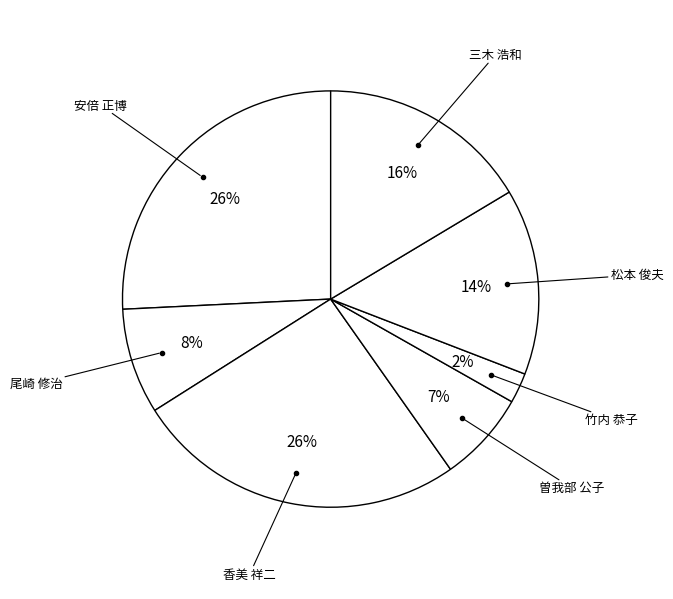

Is the sum of 曽我部 公子 and 香美 祥二 greater than half?

No